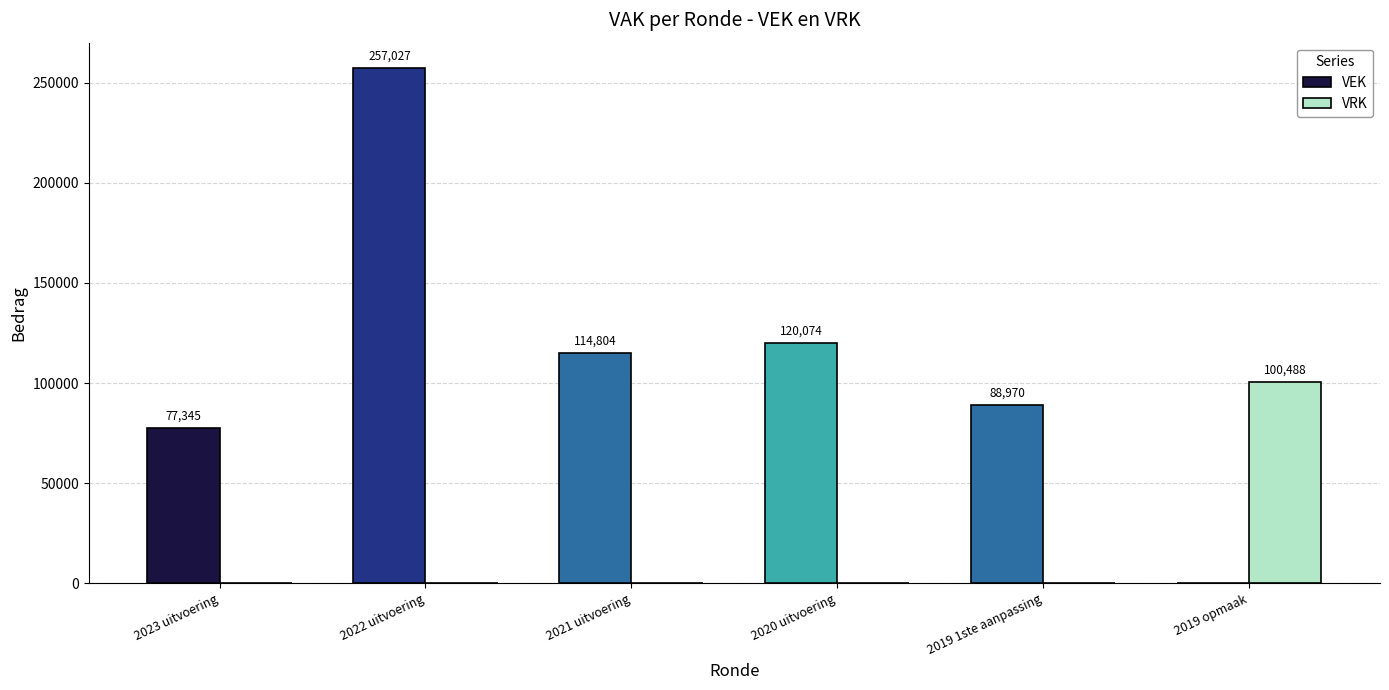

What is the sum of all VRK values?

100488